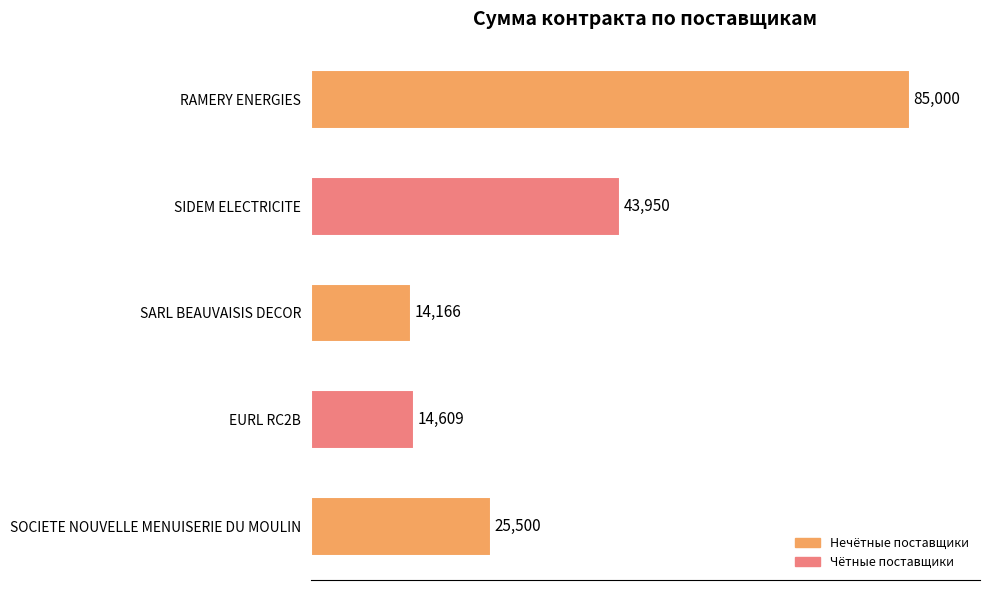

What is the difference between the values at EURL RC2B and SIDEM ELECTRICITE?

29341